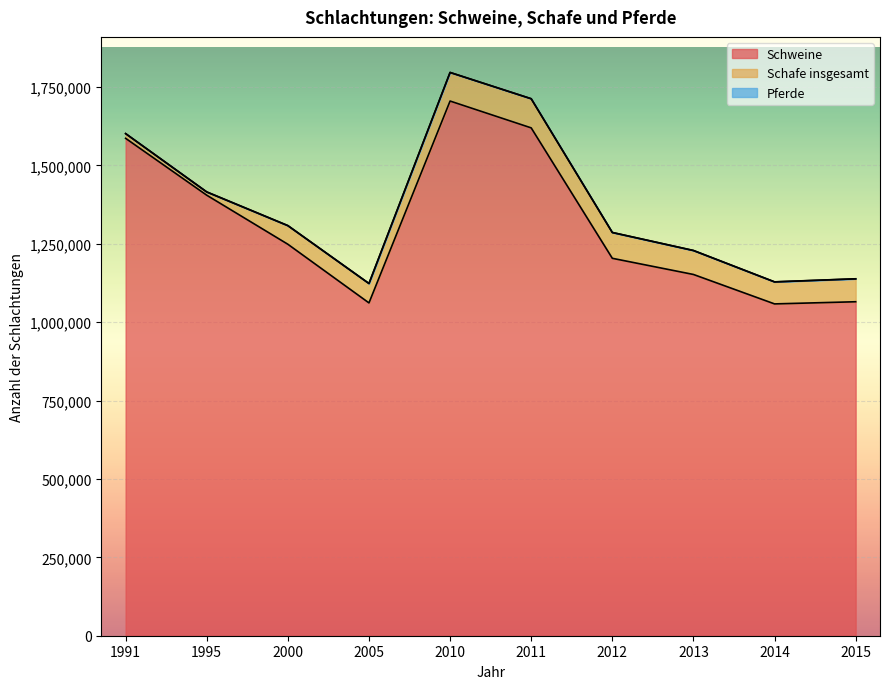

Which series has the largest range (max minus min)?

Schweine